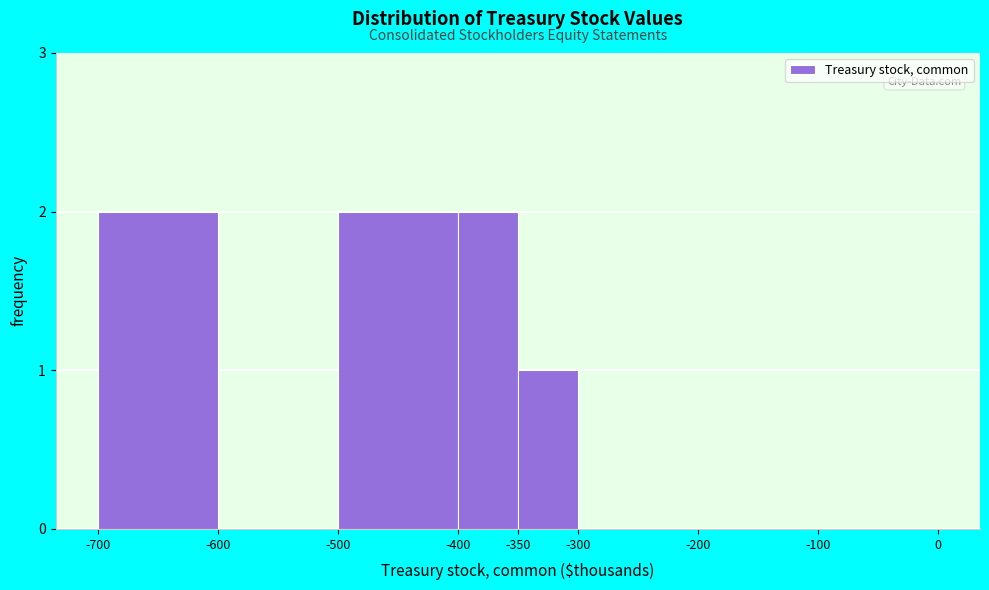

Reading right to left, list all the values displayed in this chart.

-100=0	-200=0	-300=0	-350=1	-400=2	-500=2	-600=0	-700=2